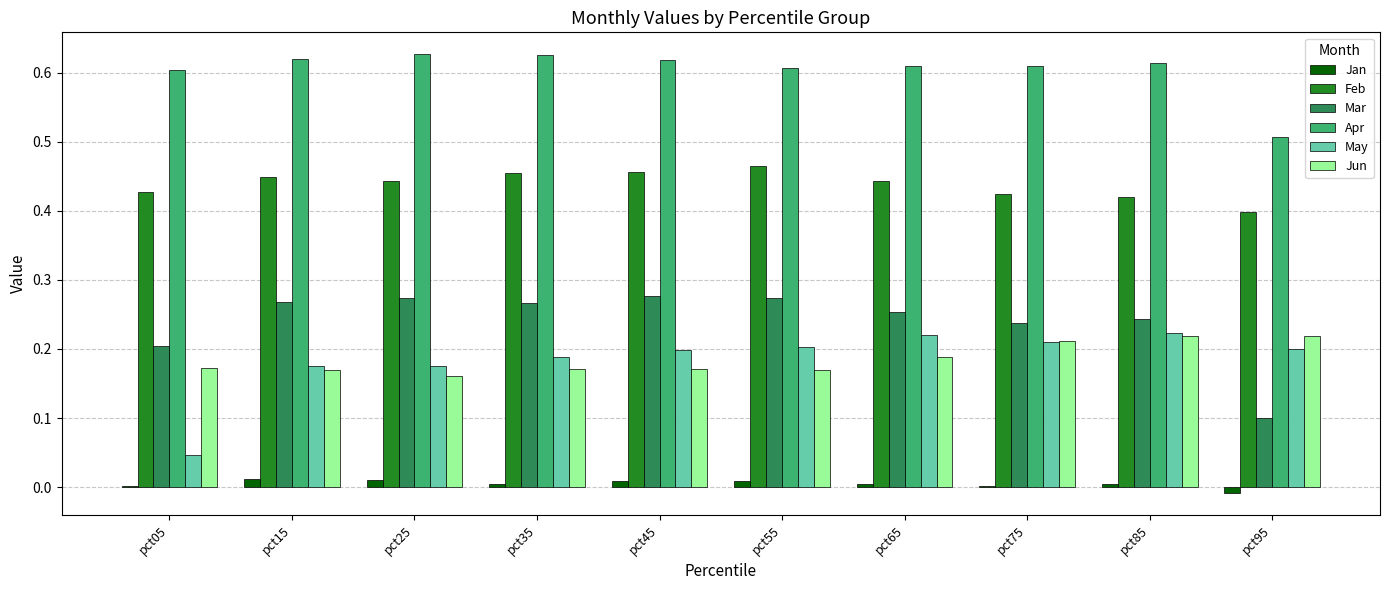

True or false: Jun has a value of 0.2 at pct35.

True